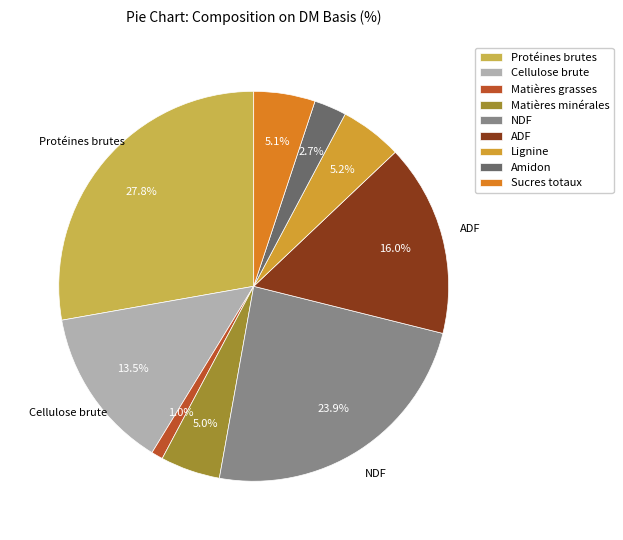

Rank the categories by value from lowest to highest.

Matières grasses, Amidon, Matières minérales, Sucres totaux, Lignine, Cellulose brute, ADF, NDF, Protéines brutes